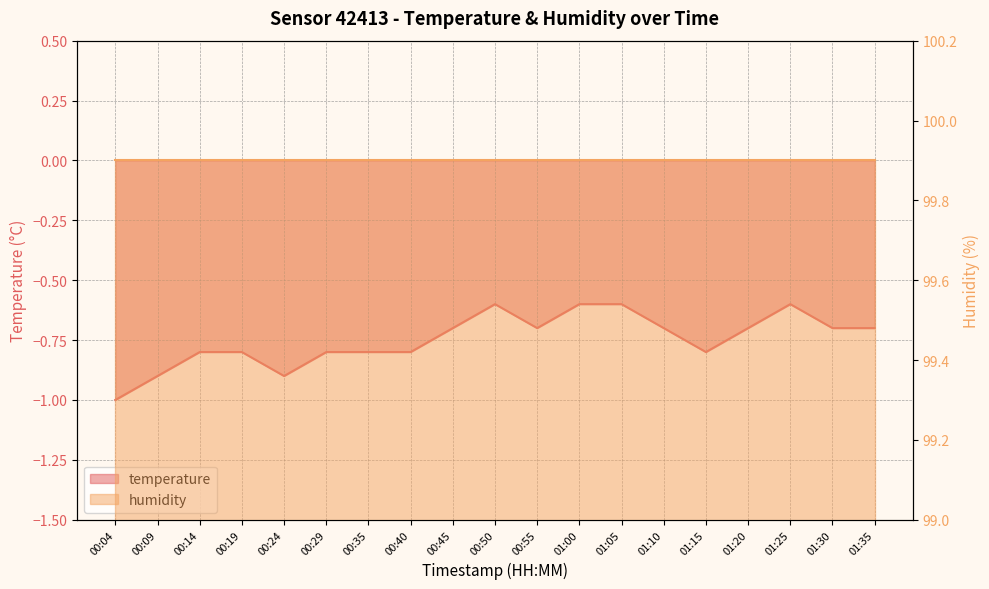

How many interior local valleys (lower than both neighbors) does the data have?

3